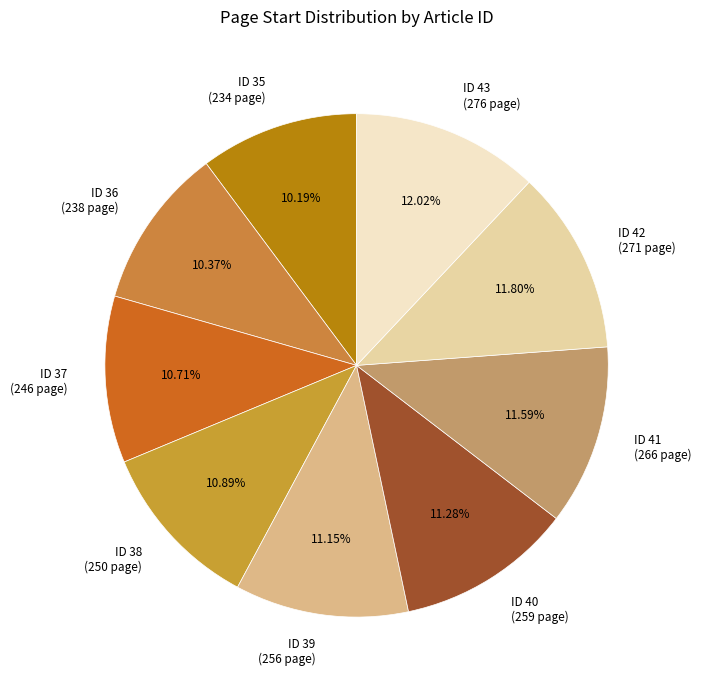

How many slices are in this pie chart?

9